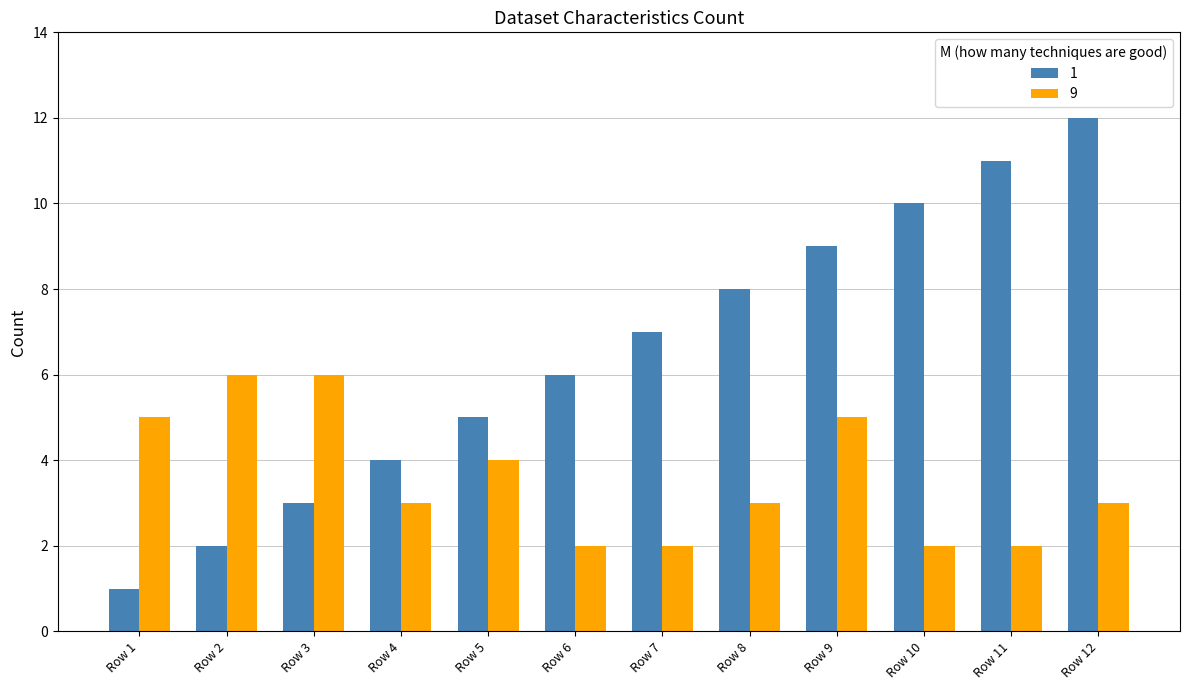

How many groups of bars are there?

12